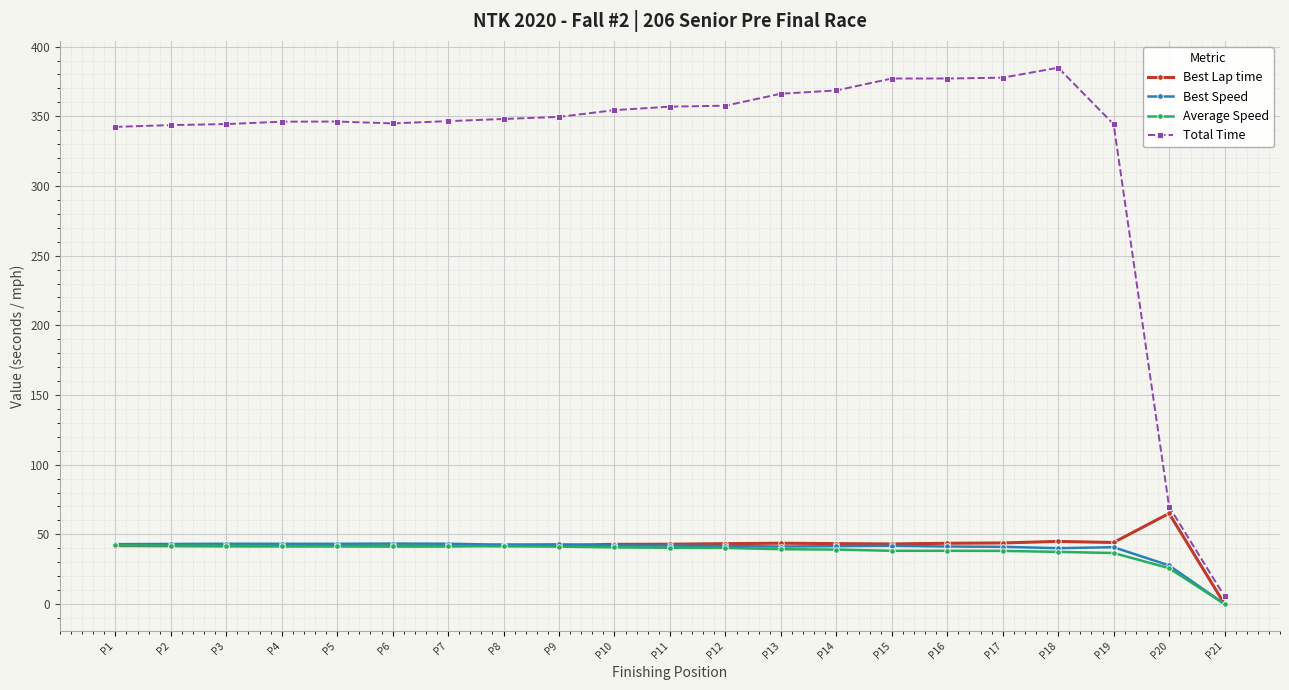

What is the greatest value displayed?

384.9